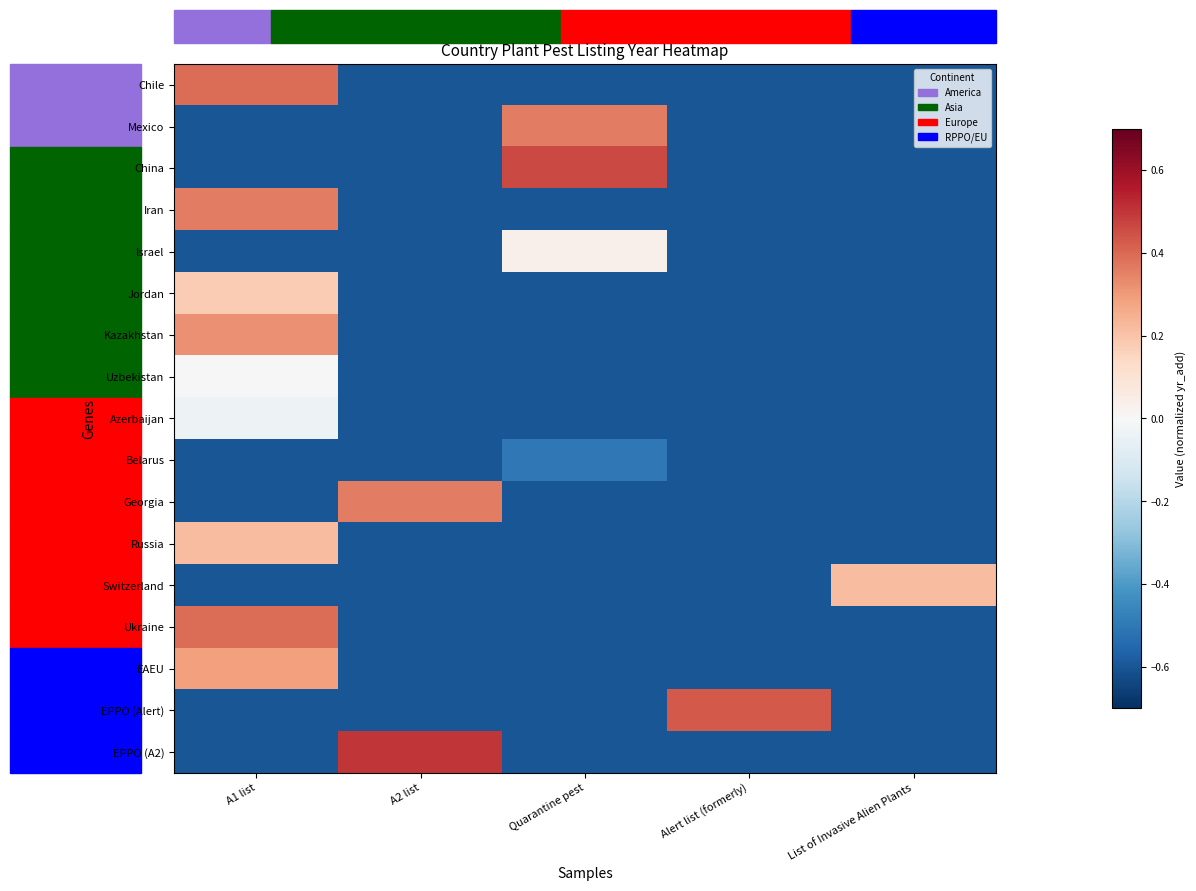

At List of Invasive Alien Plants, list the series in order from smallest to largest.

Chile, Mexico, China, Iran, Israel, Jordan, Kazakhstan, Uzbekistan, Azerbaijan, Belarus, Georgia, Russia, Ukraine, EAEU, EPPO (Alert), EPPO (A2), Switzerland